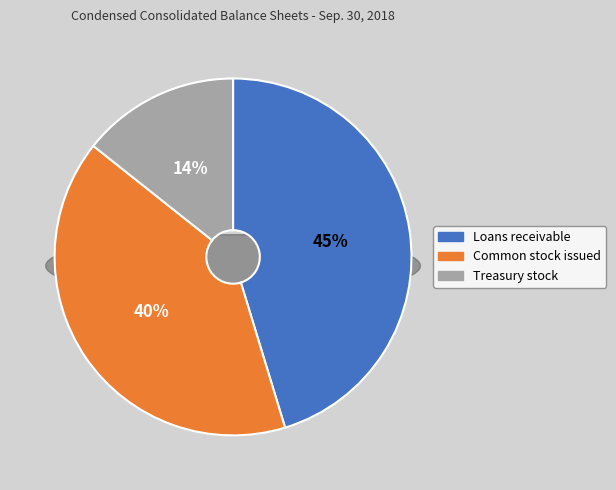

How many segments does this pie chart have?

3